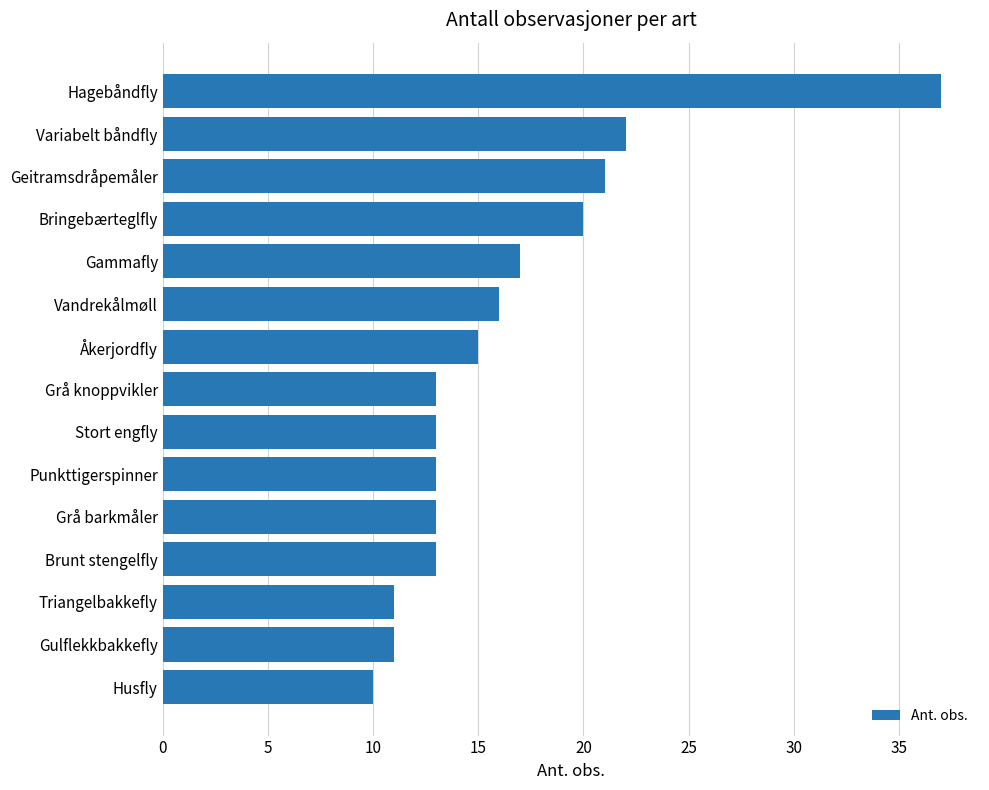

True or false: the data shows 10 at Husfly.

True